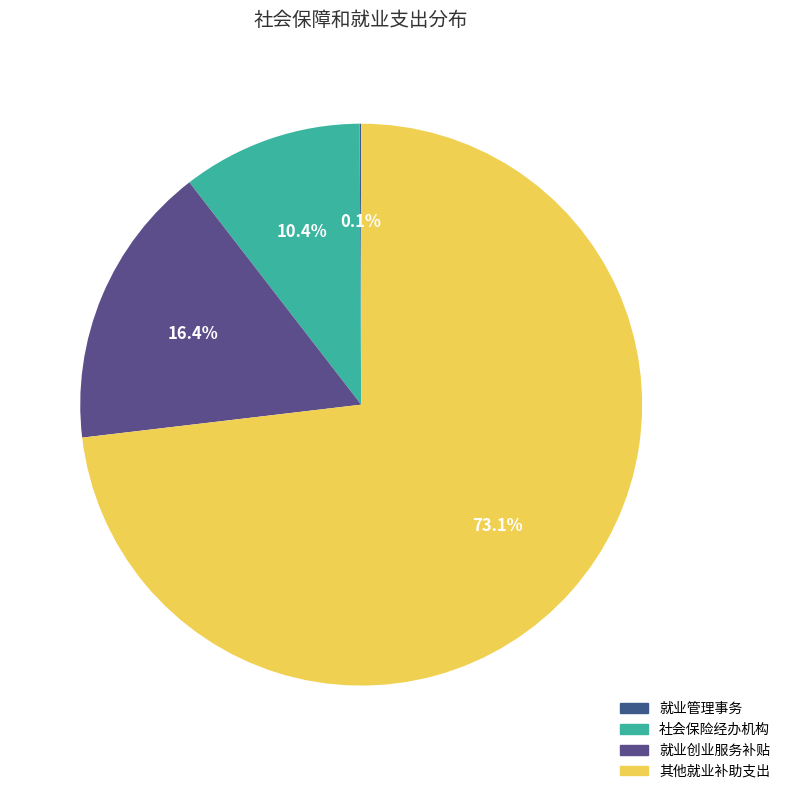

To the nearest percent, what portion does 社会保险经办机构 represent?

10%